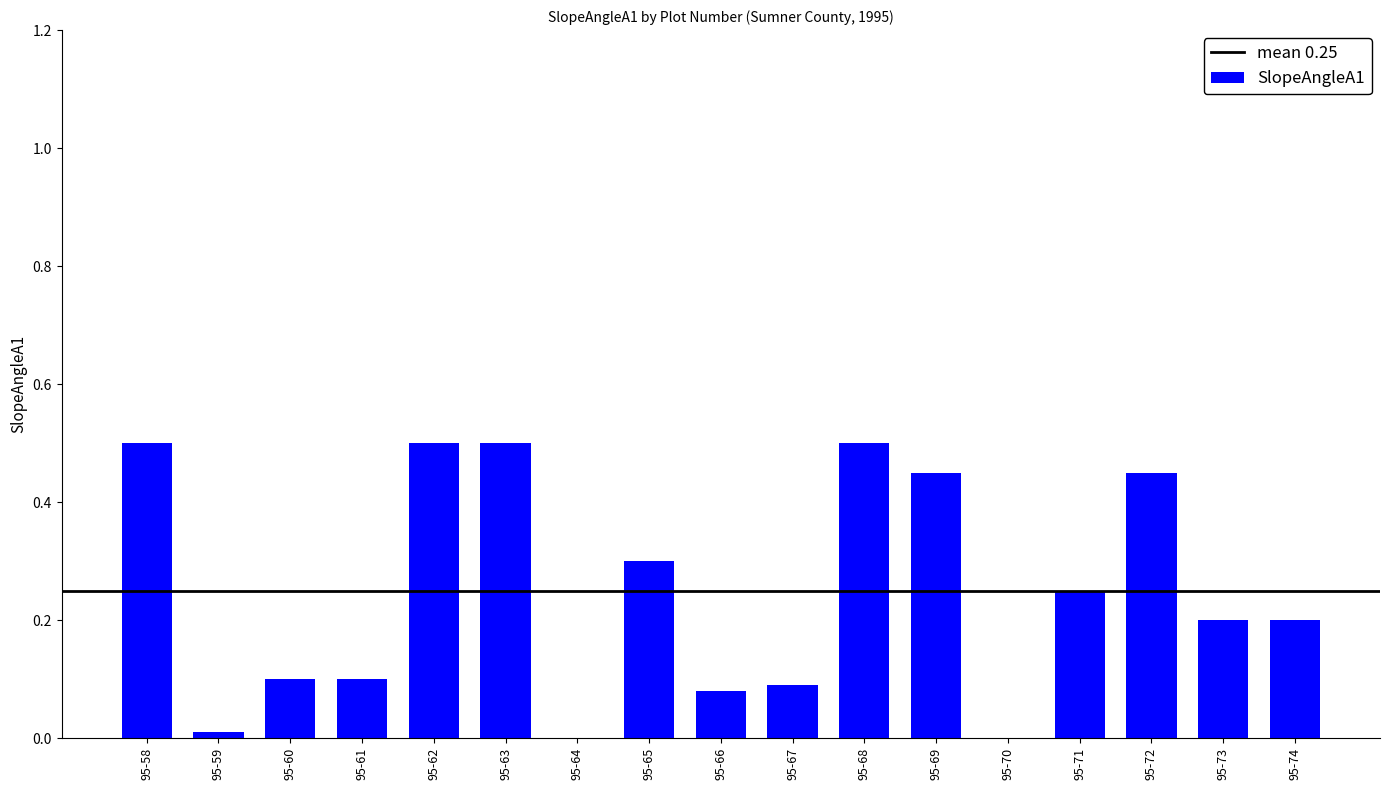

What is the sum of the values at 95-71 and 95-68?

0.8